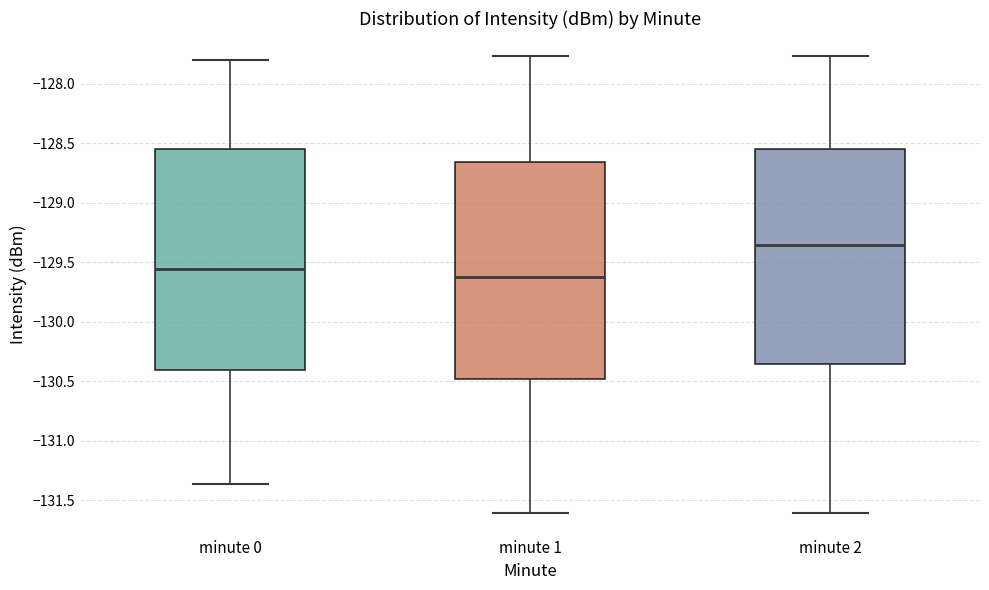

Reading left to right, transcribe this box plot: for each box, give where its median line is, the range the box spans, and where its two whiskers end, as read against the y-axis. The values are not printed on the chart, so give them approximately, as read against the axis.

minute 0: median -129.55, box -130.40 to -128.55, whiskers -131.35 to -127.80
minute 1: median -129.60, box -130.50 to -128.65, whiskers -131.60 to -127.75
minute 2: median -129.35, box -130.35 to -128.55, whiskers -131.60 to -127.75